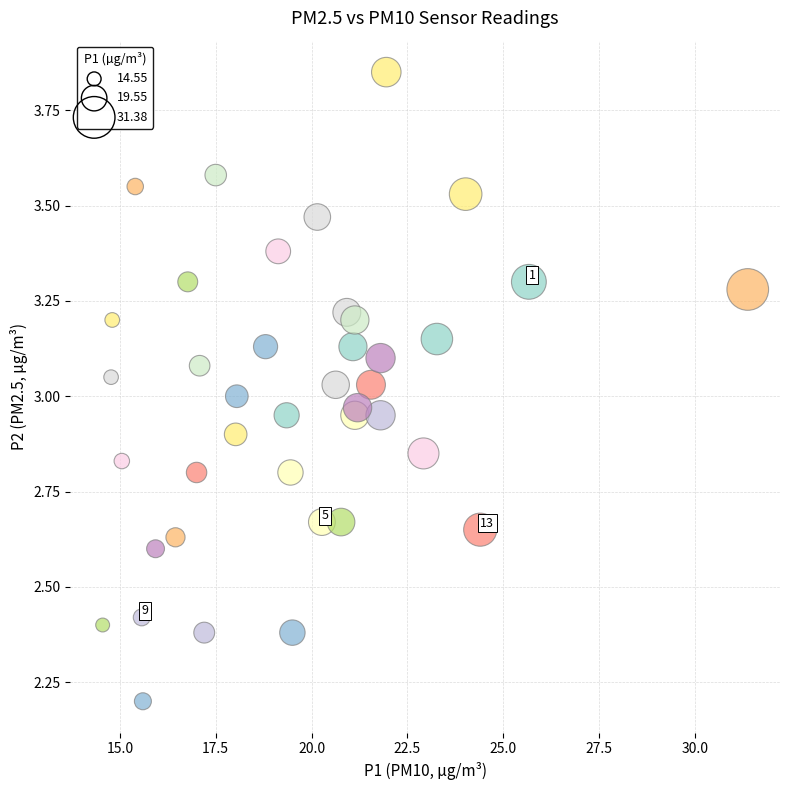

What is the range of X values (max minus min)?

16.8